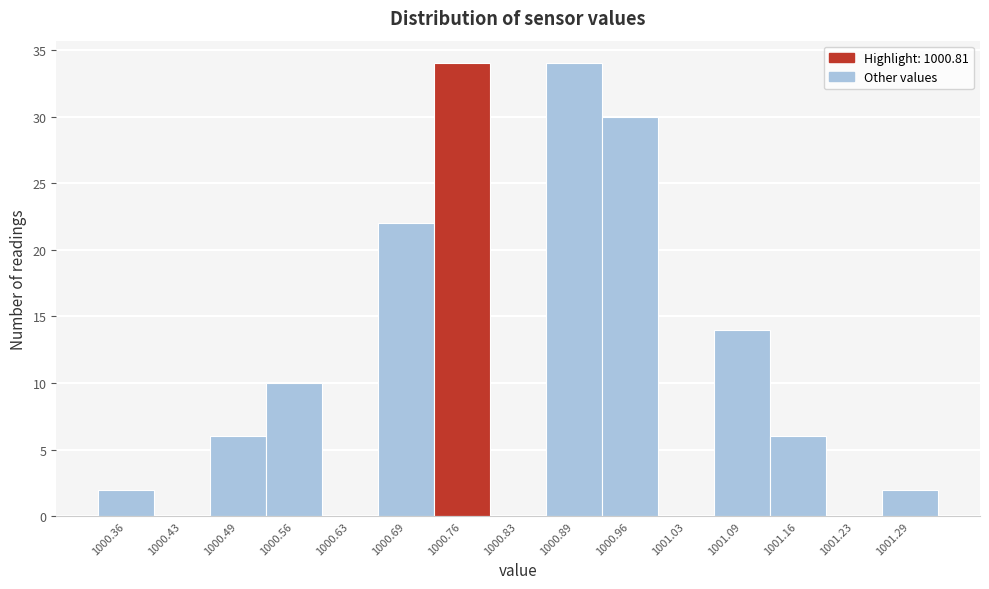

Reading right to left, what are all the values shown in this chart?

1001.29=2	1001.23=0	1001.16=6	1001.09=14	1001.03=0	1000.96=30	1000.89=34	1000.83=0	1000.76=34	1000.69=22	1000.63=0	1000.56=10	1000.49=6	1000.43=0	1000.36=2